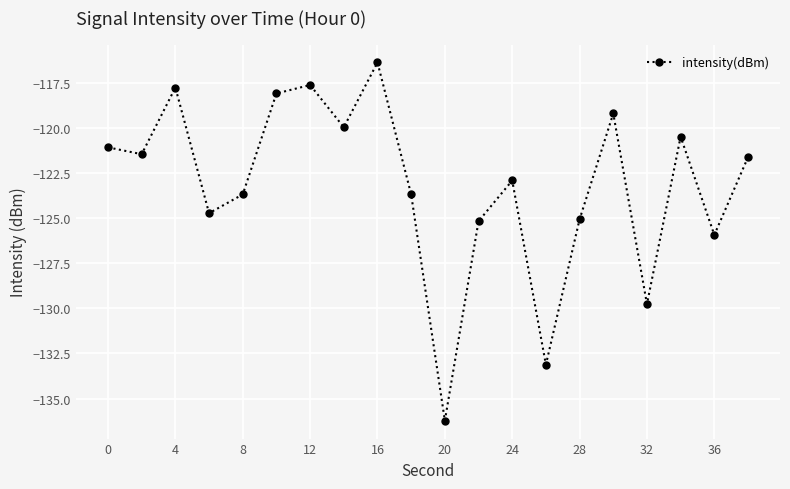

What is the difference between the second highest and minimum values?

18.6